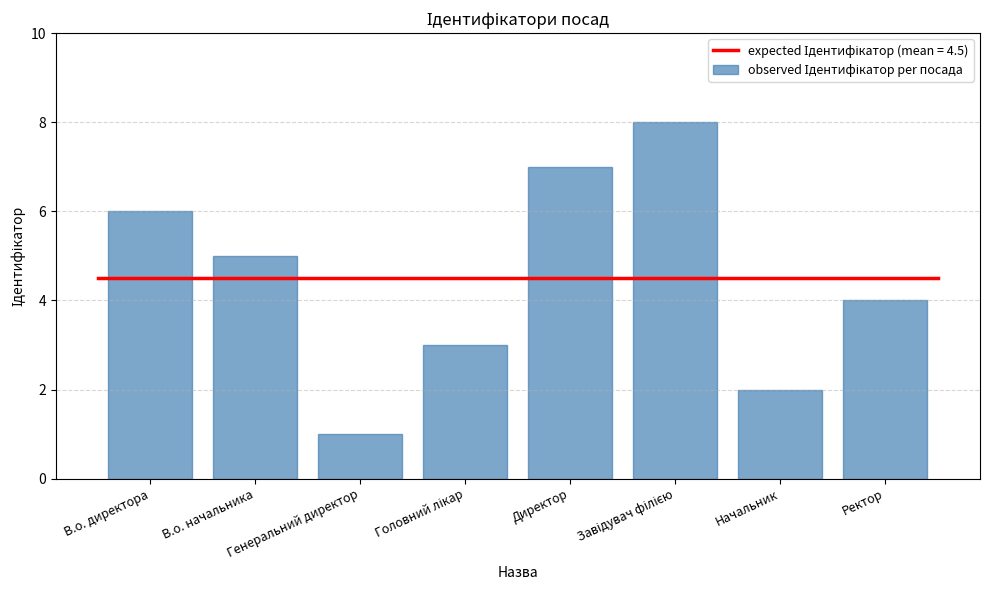

What is the greatest value displayed?

8